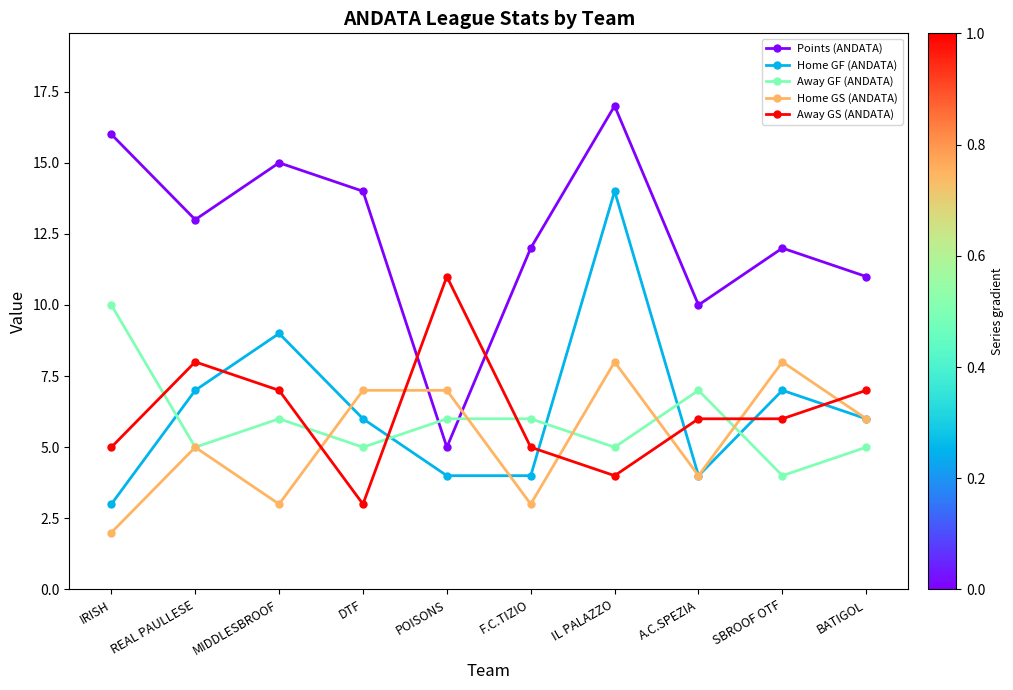

Between which two adjacent categories do Away GF (ANDATA) and Points (ANDATA) first intersect?

DTF and POISONS